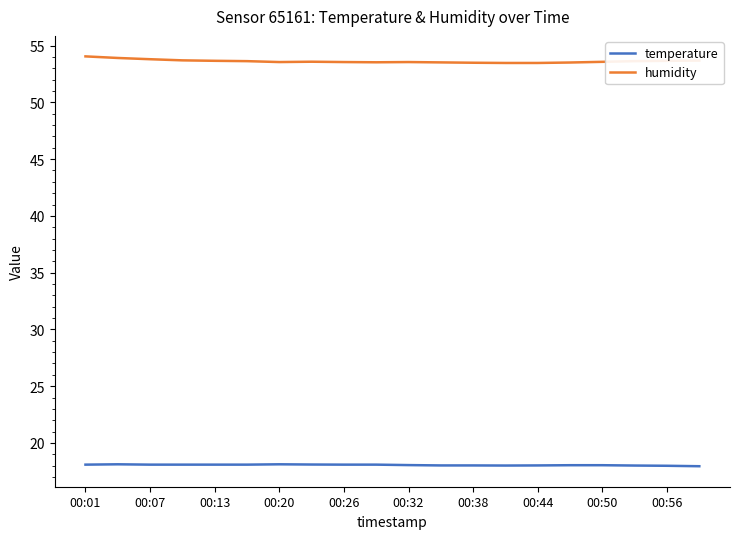

True or false: humidity and temperature intersect in this chart.

False